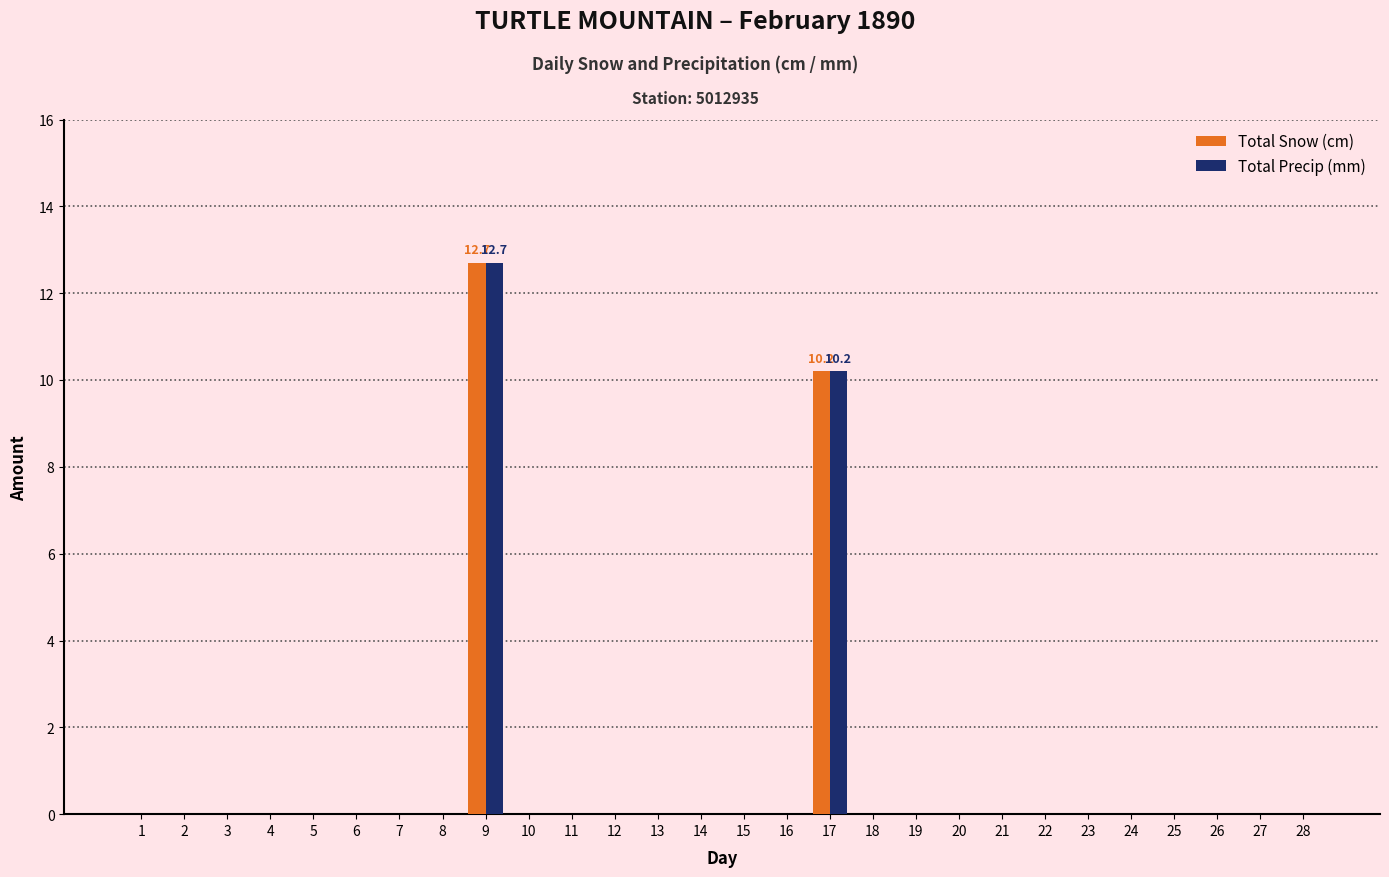

Are the bars grouped side by side (vs. stacked)?

Yes